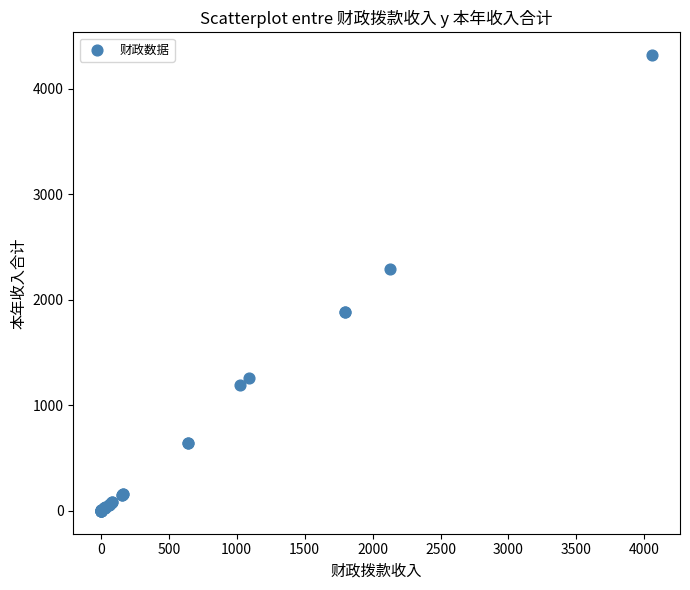

What Y value in the scatter plot is closest to 2158?

2296.6